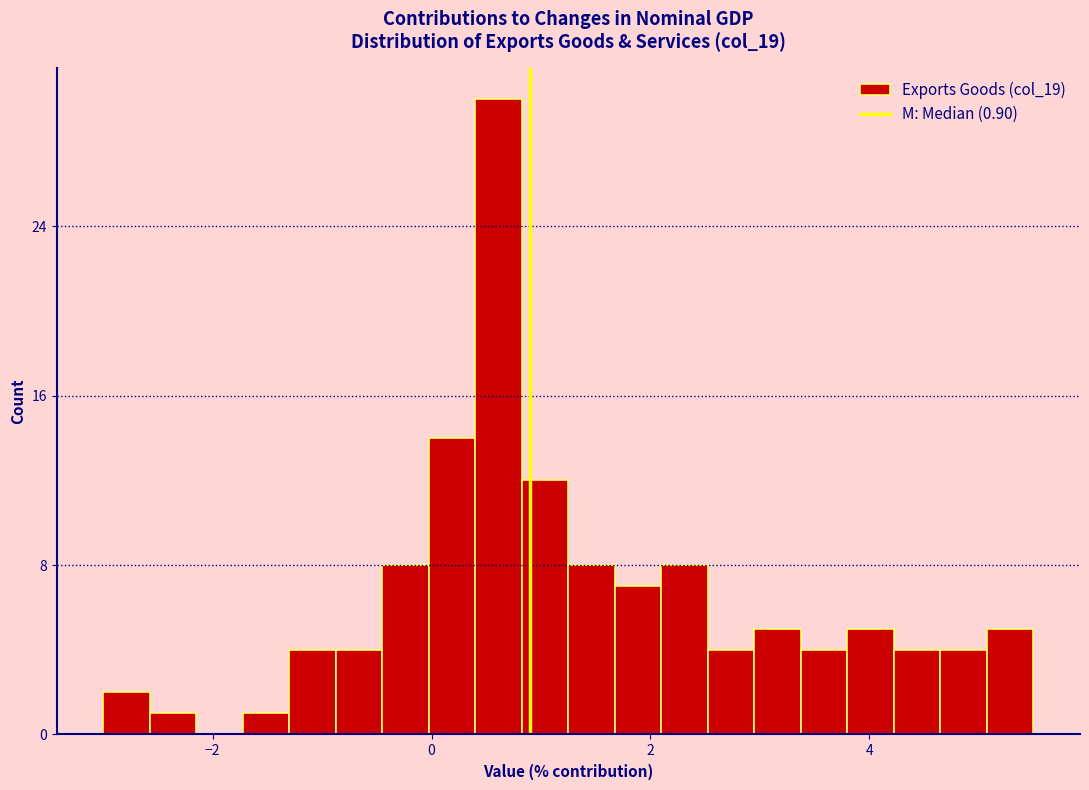

Read against the x-axis, roughly where is the centre of the tallest bar?

0.6